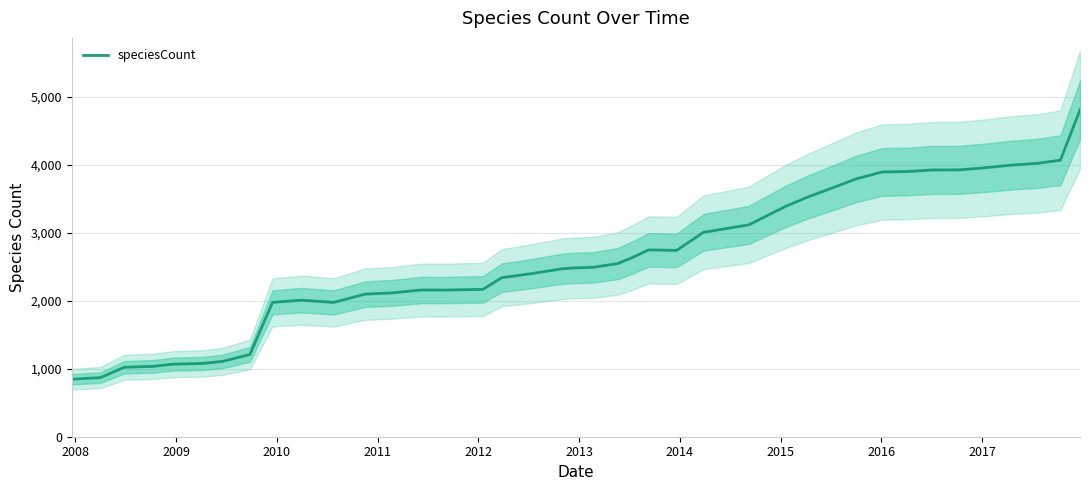

What is the highest value of the speciesCount series?

4810